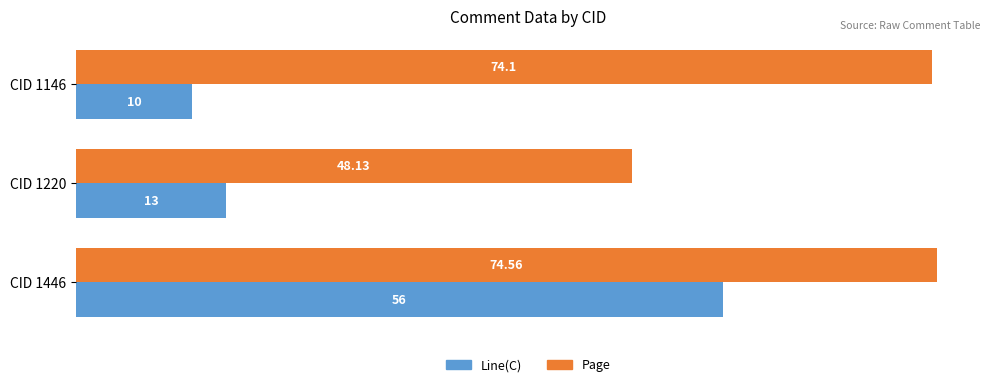

Which series has the largest range (max minus min)?

Line(C)